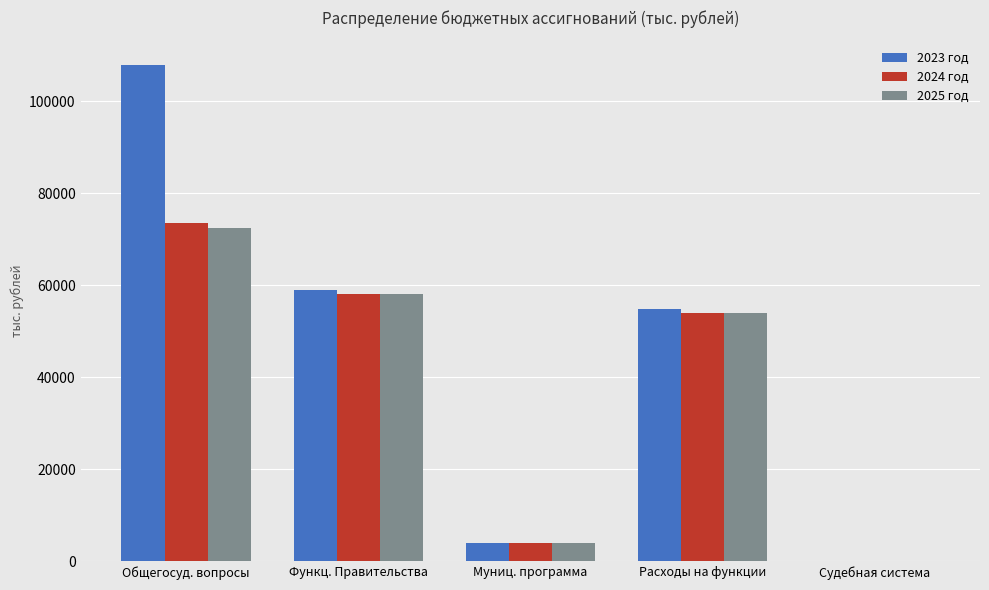

Reading left to right, extract all data points from this chart.

2023 год: Общегосуд. вопросы=107813.3	Функц. Правительства=59036.8	Муниц. программа=3981.9	Расходы на функции=54852.9	Судебная система=3.5
2024 год: Общегосуд. вопросы=73475.5	Функц. Правительства=58062.8	Муниц. программа=3981.9	Расходы на функции=54053.1	Судебная система=3.7
2025 год: Общегосуд. вопросы=72519.2	Функц. Правительства=58062.8	Муниц. программа=3981.9	Расходы на функции=54053.1	Судебная система=3.3